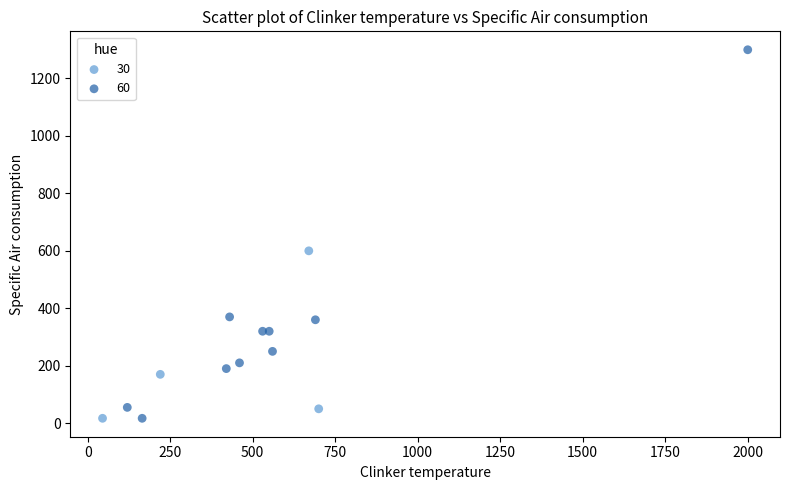

Which series contains the highest Y value?

60